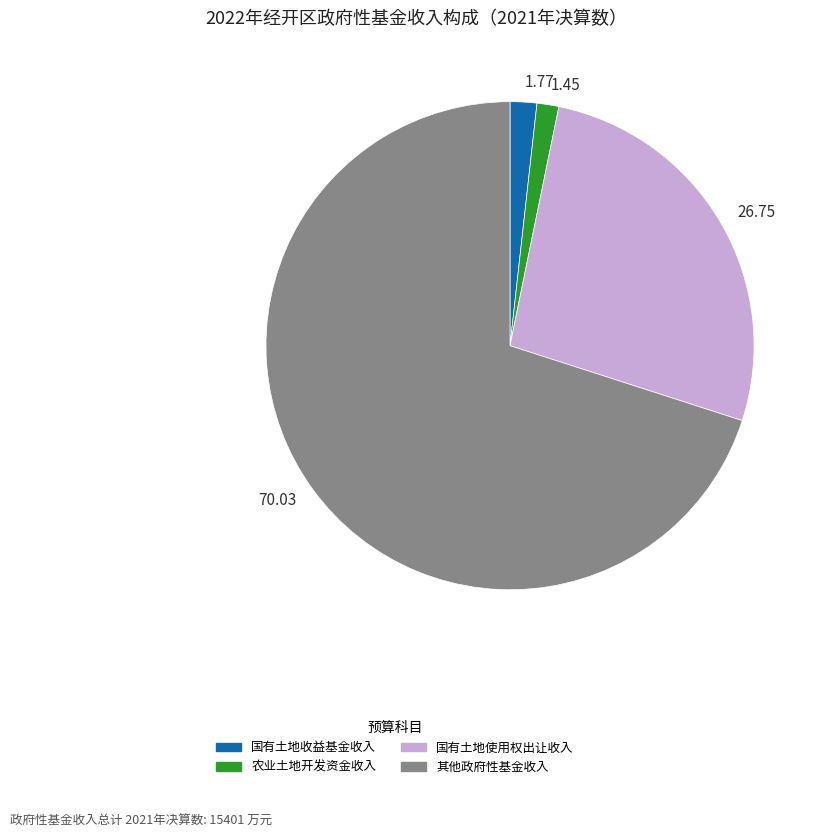

How many slices are in this pie chart?

4